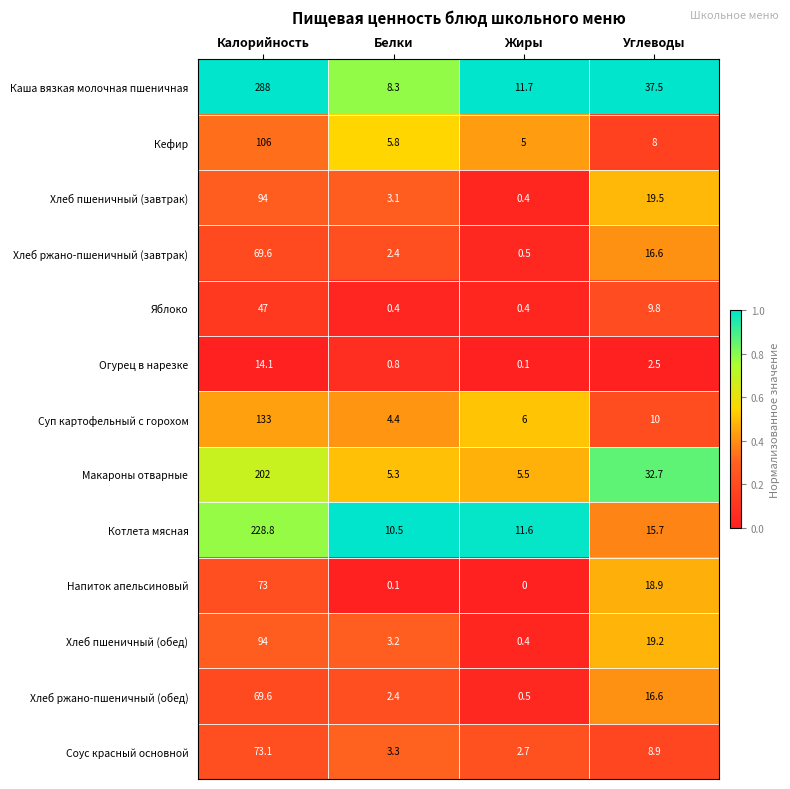

True or false: Кефир has a value of 5.0 at Жиры.

True